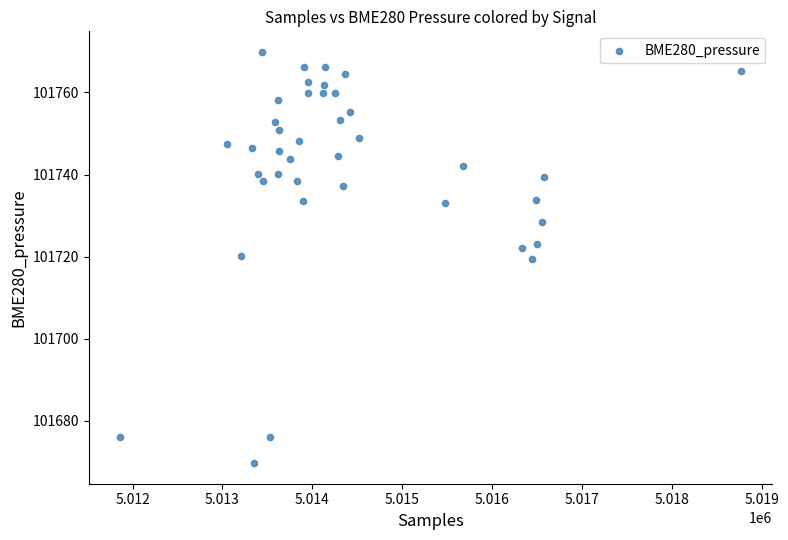

What is the range of Y values (max minus min)?

100.2